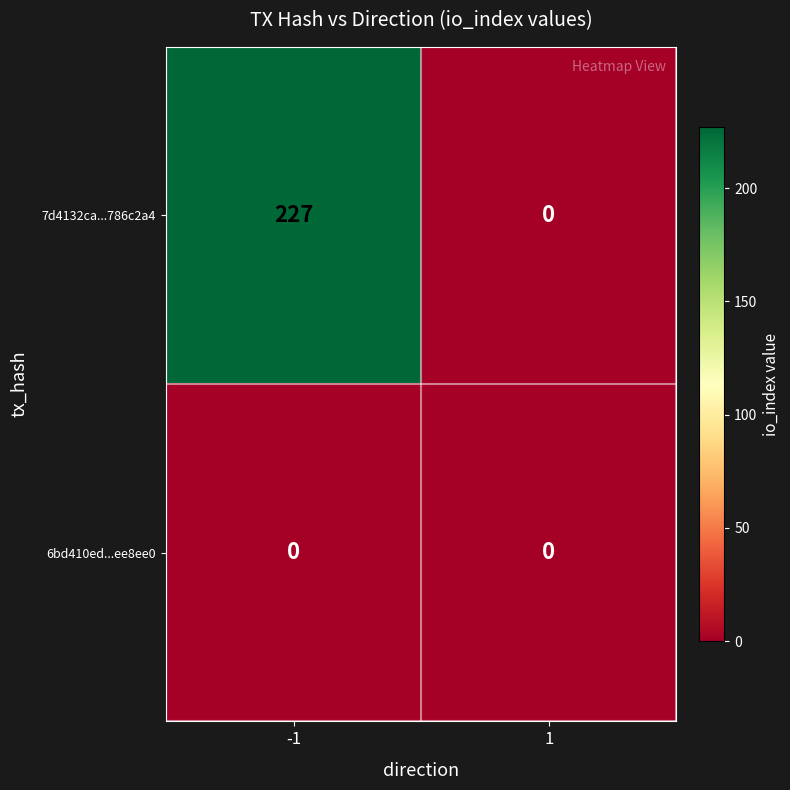

The 7d4132ca...786c2a4 series shows -100 at 1. True or false?

False